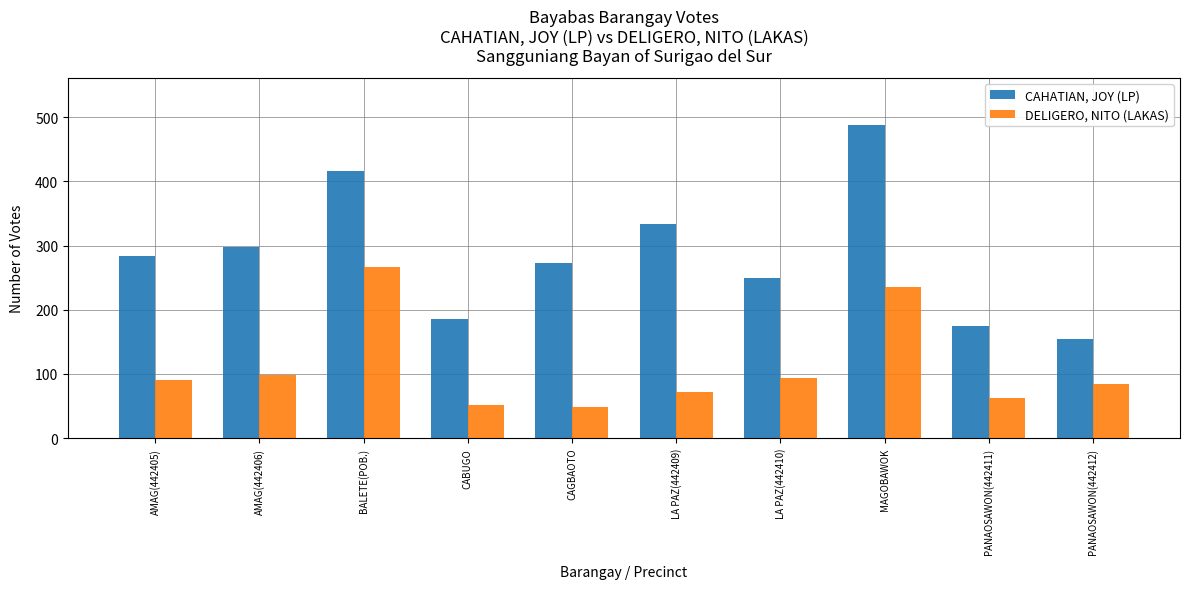

How many bars are there in each group?

2